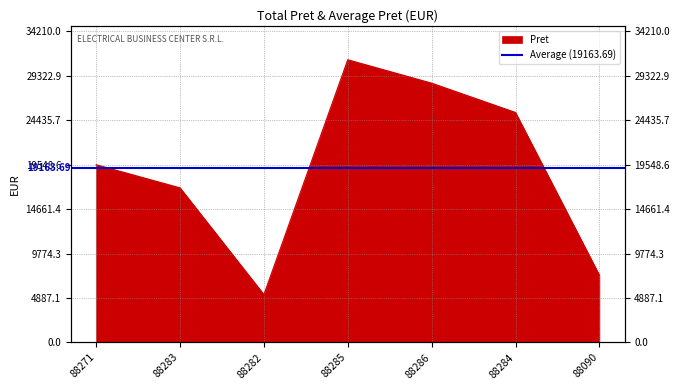

What is the change in value from 88285 to 88284?

-5800.0